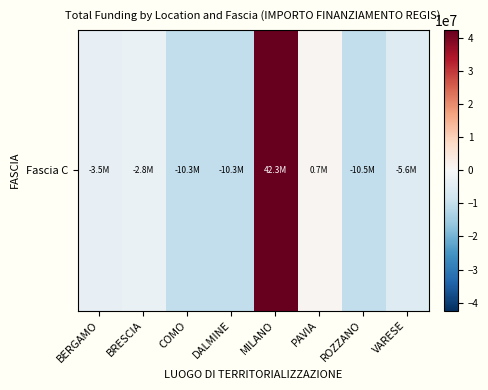

Reading left to right, list all the values displayed in this chart.

-3498962.7	-2836150.1	-10334806.9	-10331569.4	42349196.1	720312.5	-10481507.1	-5586512.5